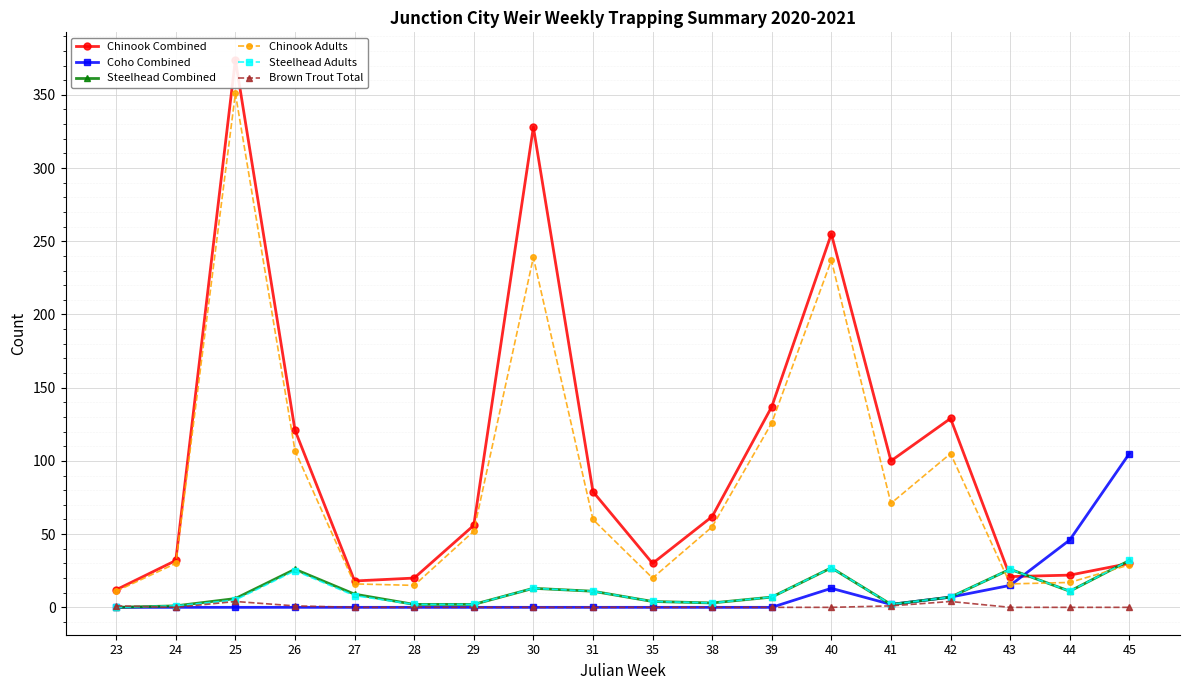

At which category is the sum across all series the highest?

25